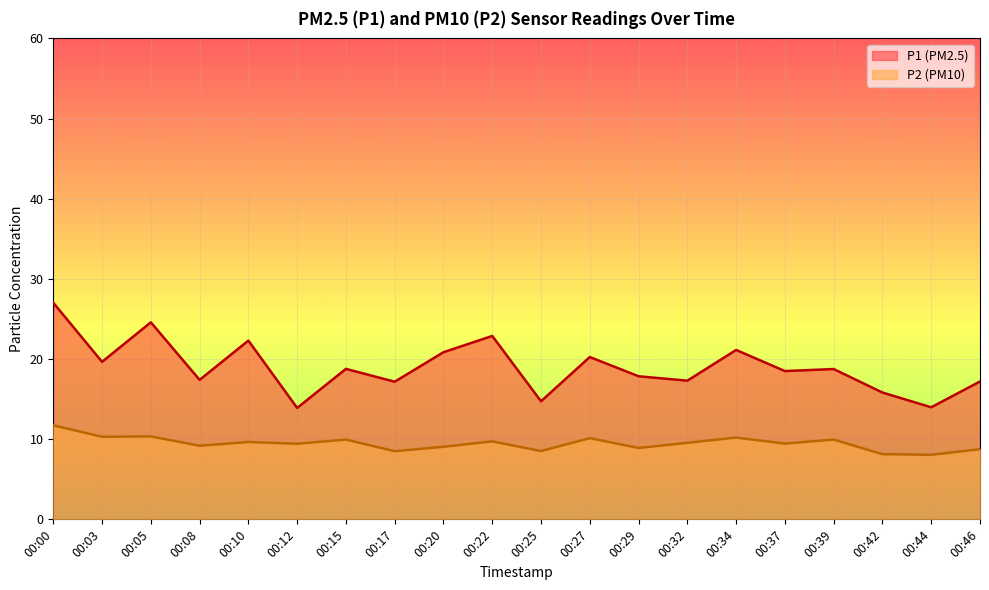

True or false: P2 and P1 cross at least once.

False